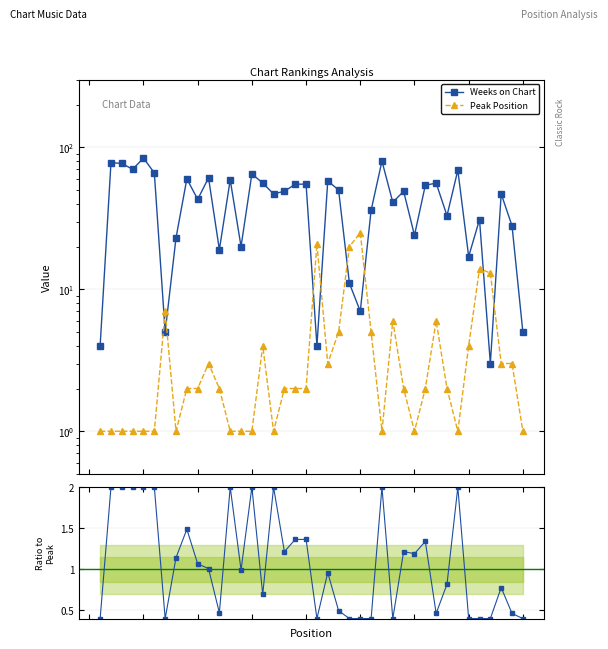

What is the value of the Ratio to Peak point at the 28th from the left?

0.4